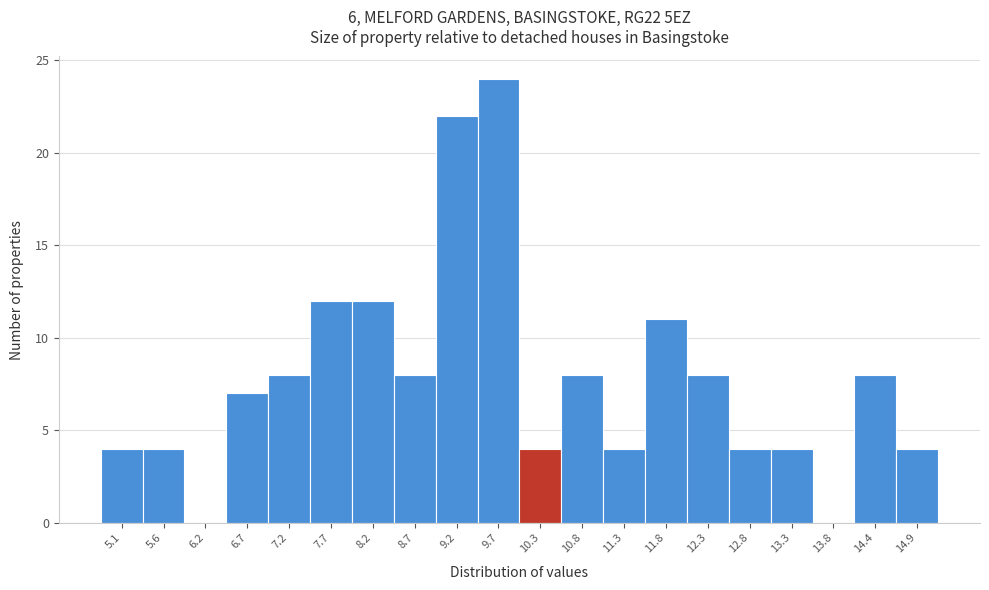

Reading right to left, what are all the values shown in this chart?

14.9=4	14.4=8	13.8=0	13.3=4	12.8=4	12.3=8	11.8=11	11.3=4	10.8=8	10.3=4	9.7=24	9.2=22	8.7=8	8.2=12	7.7=12	7.2=8	6.7=7	6.2=0	5.6=4	5.1=4